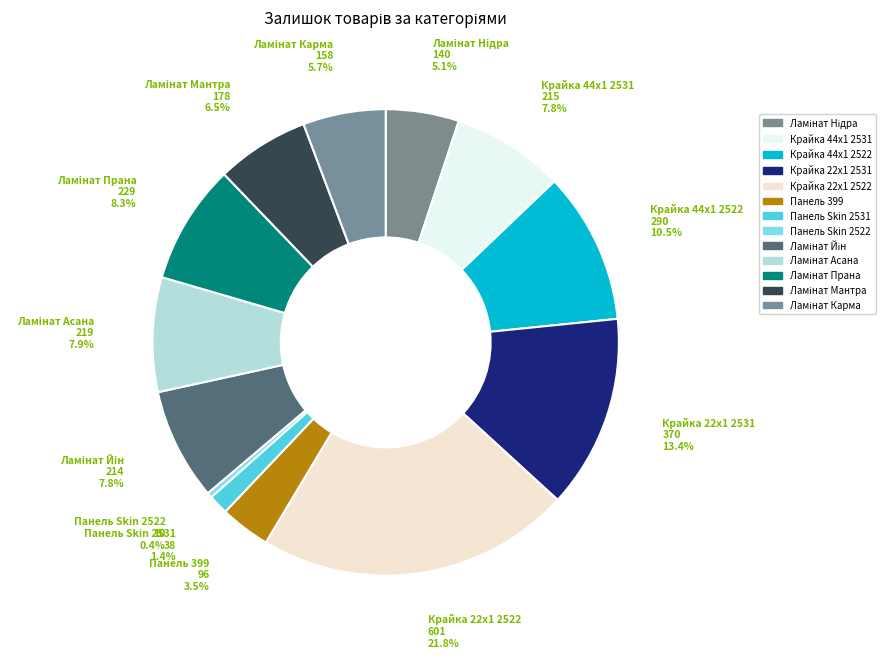

True or false: Крайка 22x1 2522 accounts for 31% of the total.

False